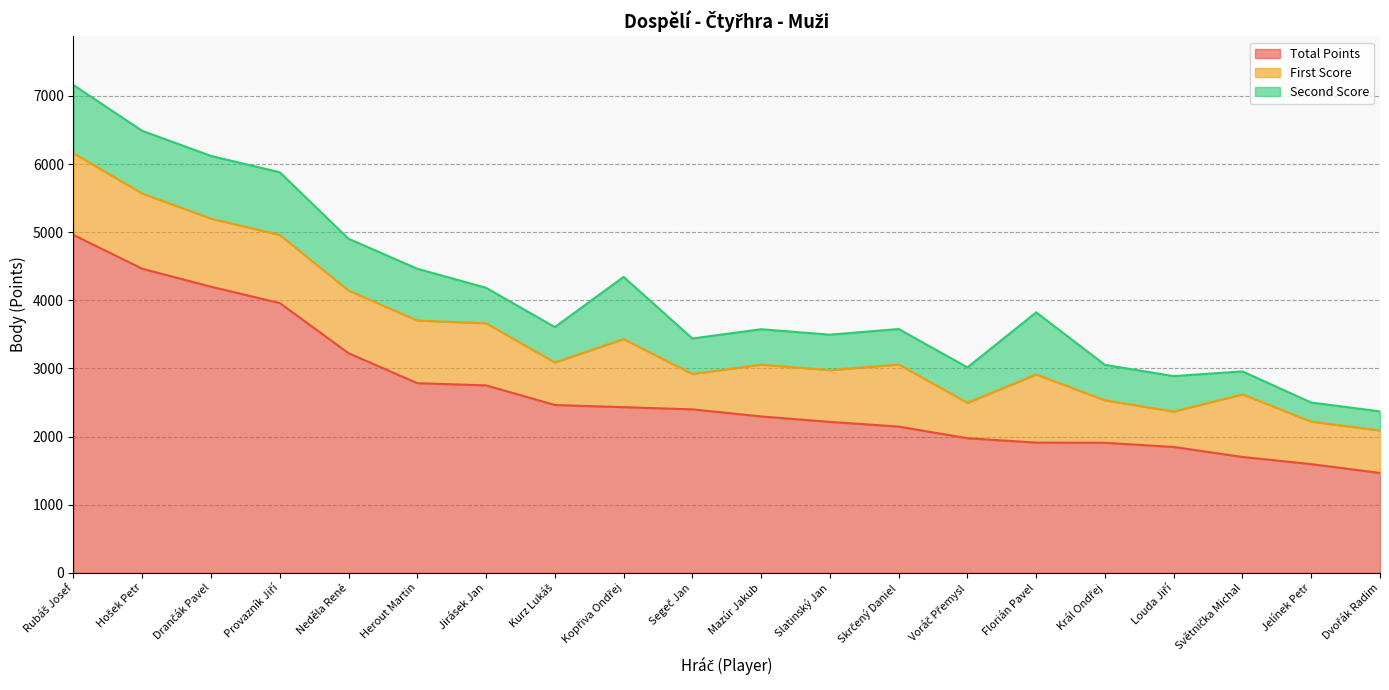

What is the value of the First Score point at the 5th from the left?

920